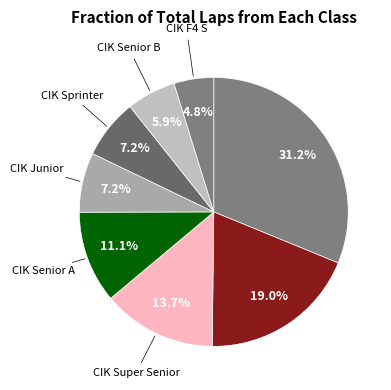

Count the number of slices in the pie.

8